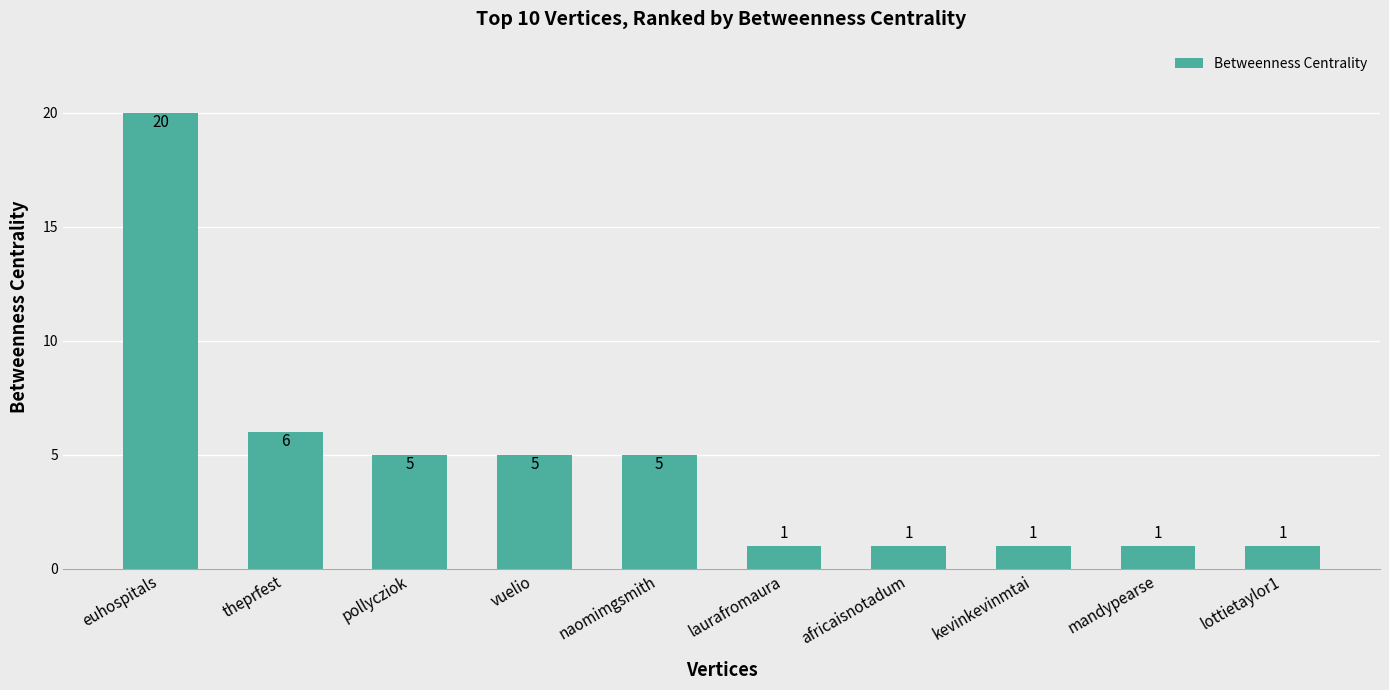

Reading right to left, extract all data points from this chart.

1	1	1	1	1	5	5	5	6	20